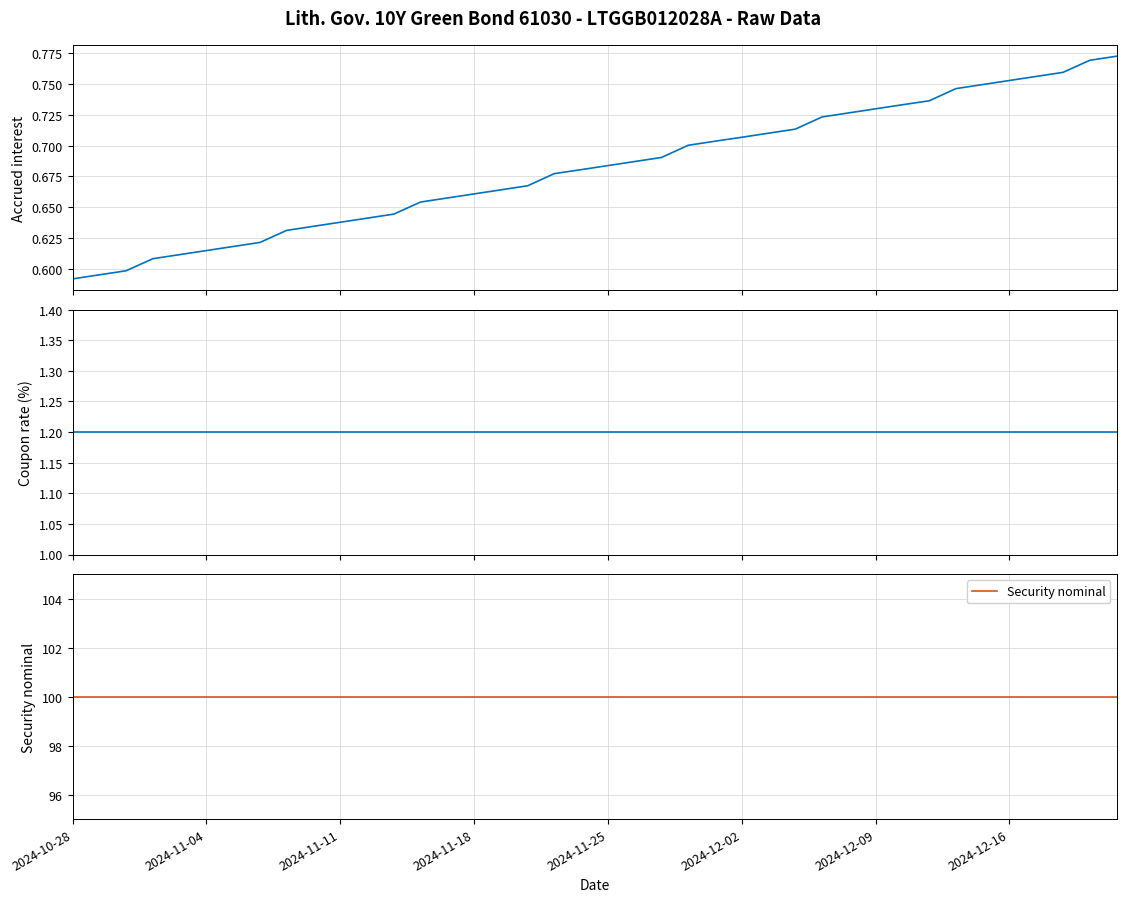

At which category does the chart reach its peak across all series?

2024-10-28